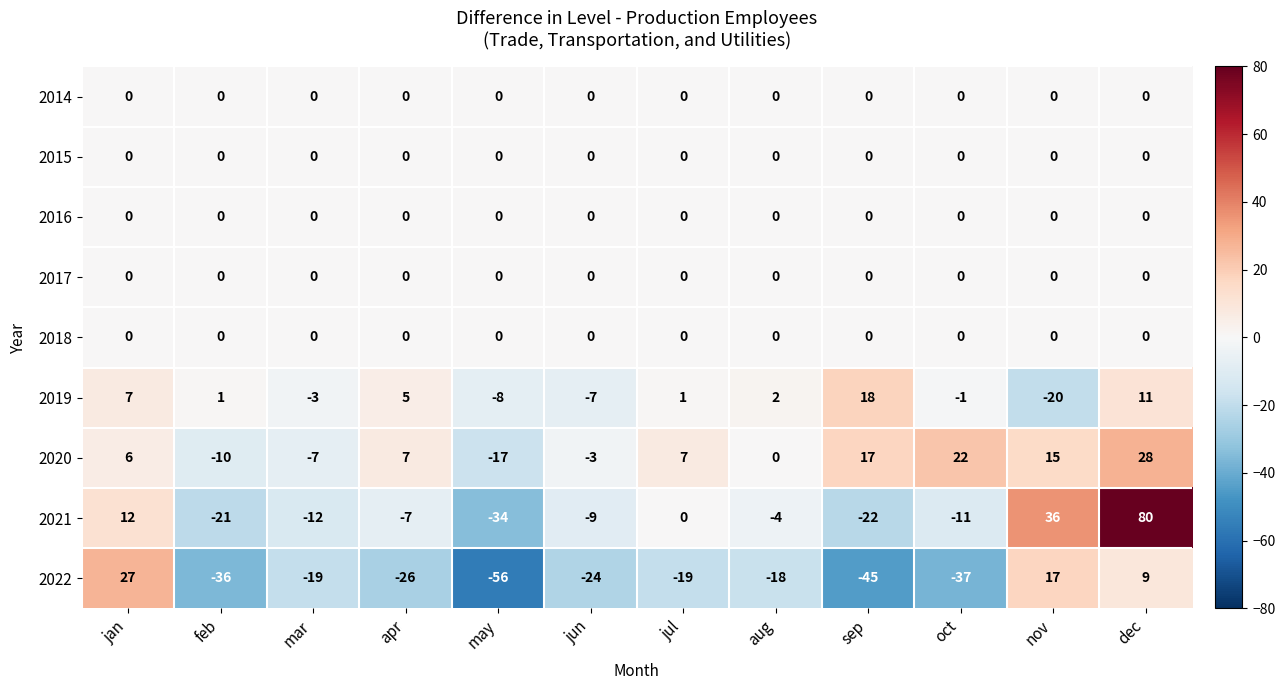

What is the sum of the 2021 values at apr and sep?

-29